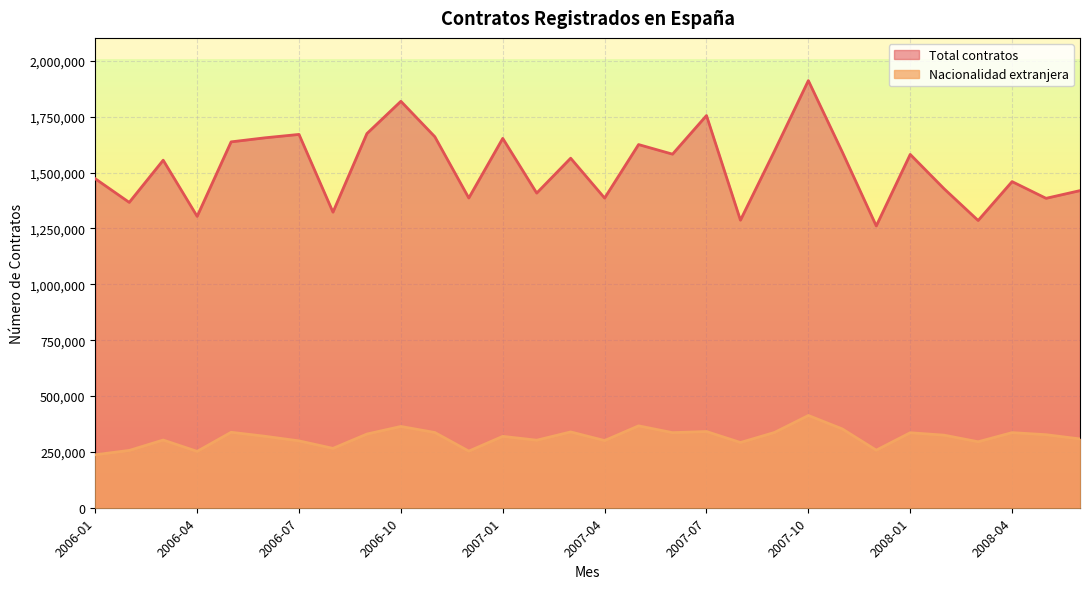

Reading right to left, list all the values displayed in this chart.

Total contratos: 1419348	1384915	1459666	1285644	1427302	1581360	1261319	1592018	1911768	1595921	1287035	1755422	1582542	1625492	1385980	1564432	1408327	1653150	1386283	1660499	1819192	1674735	1322920	1670892	1655753	1637566	1304213	1555516	1366664	1472539
Nacionalidad extranjera: 307940	326911	336160	295277	324788	335670	257614	352680	412948	336771	291986	341042	336054	366536	300685	339285	302205	319510	253400	336700	363800	329800	265700	299200	319800	337700	252300	303000	256500	237200